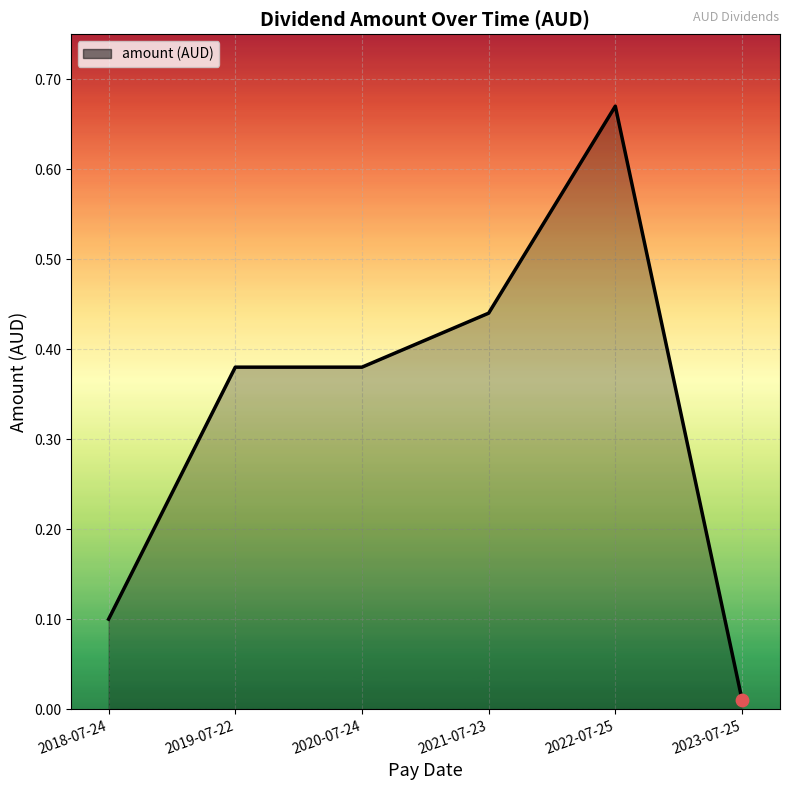

What is the change in value from 2018-07-24 to 2023-07-25?

-0.1